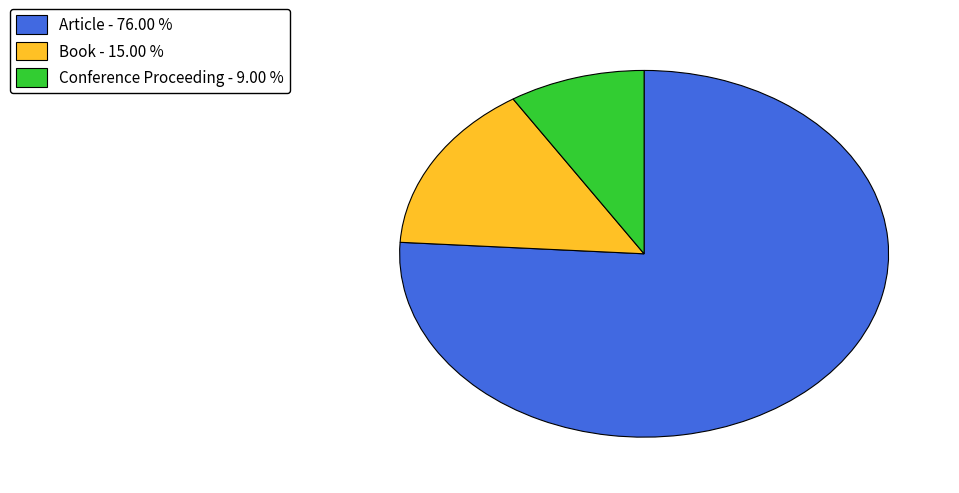

Which slice is the smallest?

Conference Proceeding